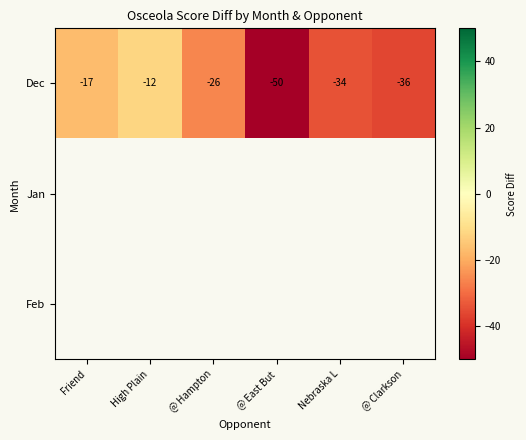

What is the greatest value displayed?

-12.0